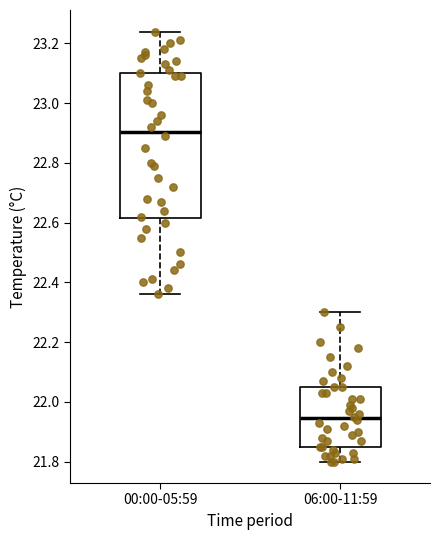

Which box has the lowest median line?

06:00-11:59